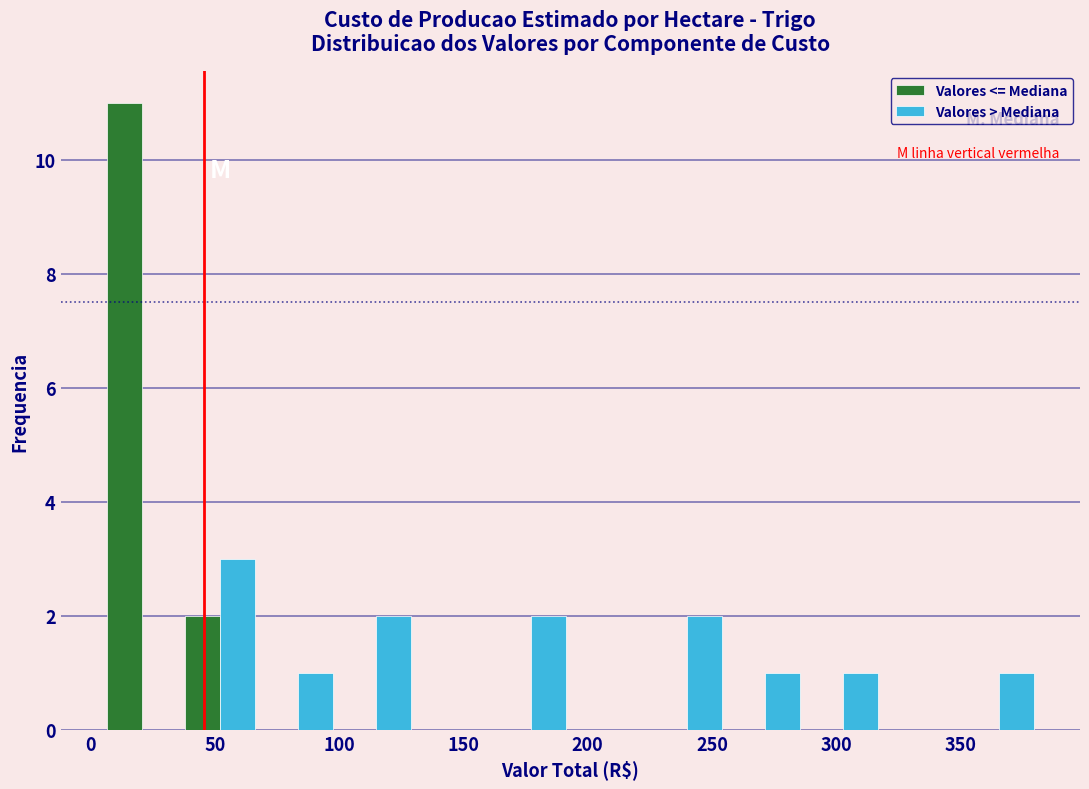

Reading left to right, transcribe this chart: for each range on the x-axis, give the height of each series' bar. Neither the bar edges nor the heights are printed on the chart, so give them approximately, as read against the axes.

5 to 35: Valores <= Mediana=11	Valores > Mediana=0
35 to 70: Valores <= Mediana=2	Valores > Mediana=3
70 to 100: Valores <= Mediana=0	Valores > Mediana=1
100 to 130: Valores <= Mediana=0	Valores > Mediana=2
130 to 160: Valores <= Mediana=0	Valores > Mediana=0
160 to 195: Valores <= Mediana=0	Valores > Mediana=2
195 to 225: Valores <= Mediana=0	Valores > Mediana=0
225 to 255: Valores <= Mediana=0	Valores > Mediana=2
255 to 285: Valores <= Mediana=0	Valores > Mediana=1
285 to 320: Valores <= Mediana=0	Valores > Mediana=1
320 to 350: Valores <= Mediana=0	Valores > Mediana=0
350 to 380: Valores <= Mediana=0	Valores > Mediana=1